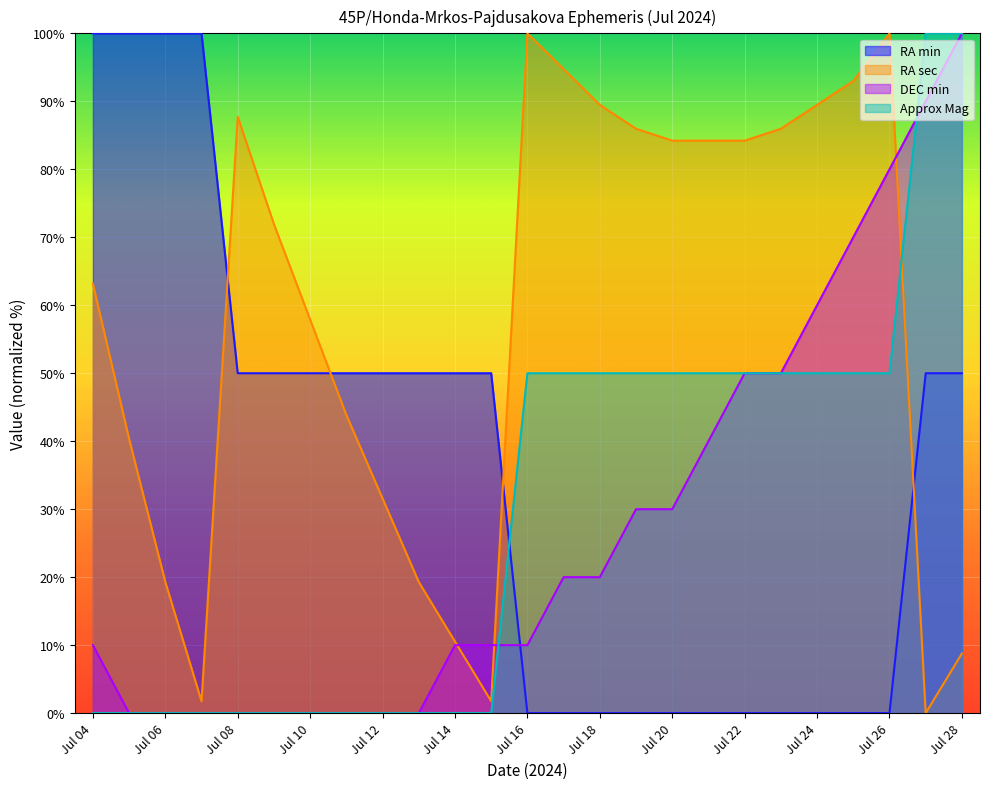

List the labels in order of DEC_min value, largest first.

Jul 28, Jul 27, Jul 26, Jul 25, Jul 24, Jul 22, Jul 23, Jul 21, Jul 19, Jul 20, Jul 17, Jul 18, Jul 04, Jul 14, Jul 15, Jul 16, Jul 05, Jul 06, Jul 07, Jul 08, Jul 09, Jul 10, Jul 11, Jul 12, Jul 13